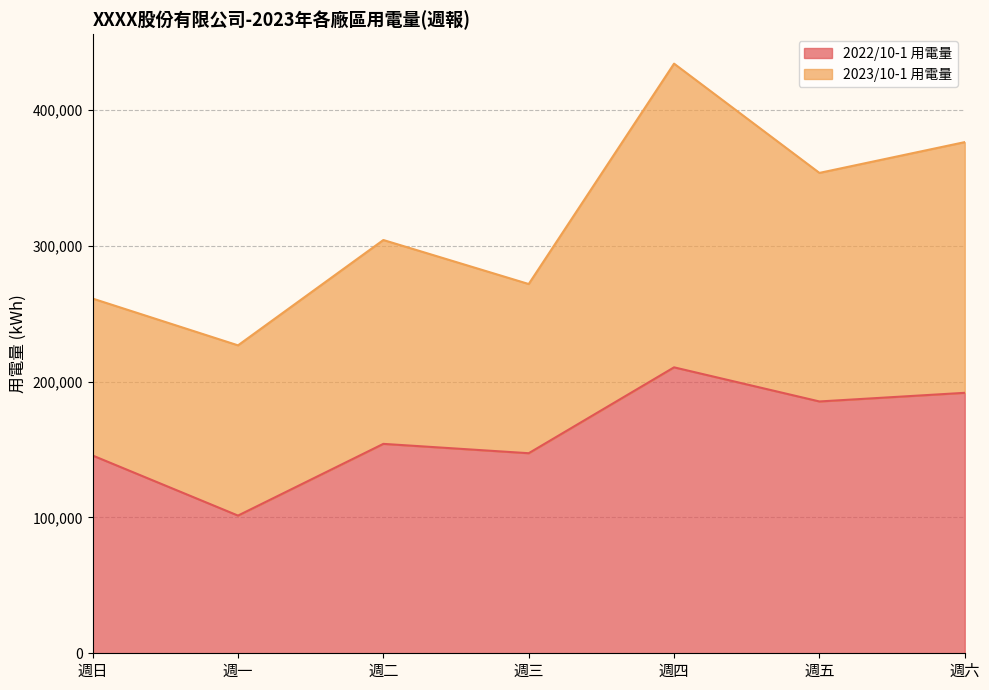

Which has a higher value, 週二 or 週四?

週四